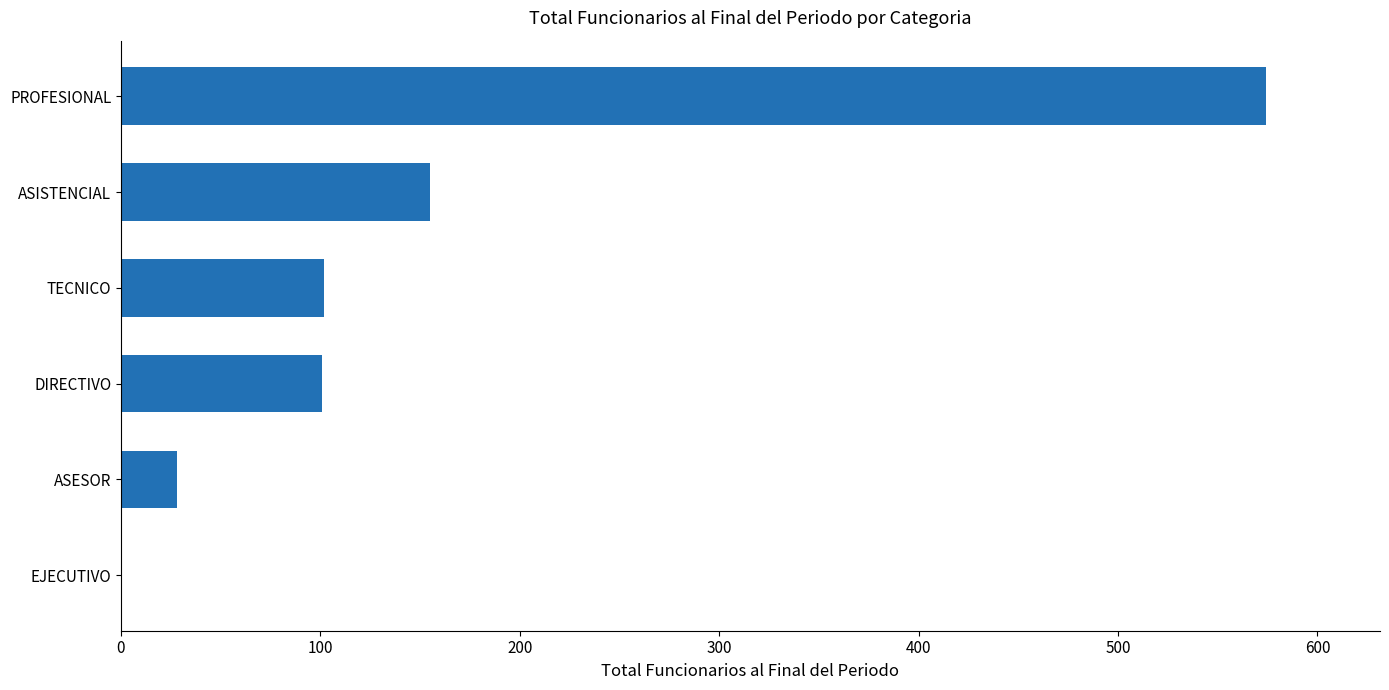

How many positive values are there?

5